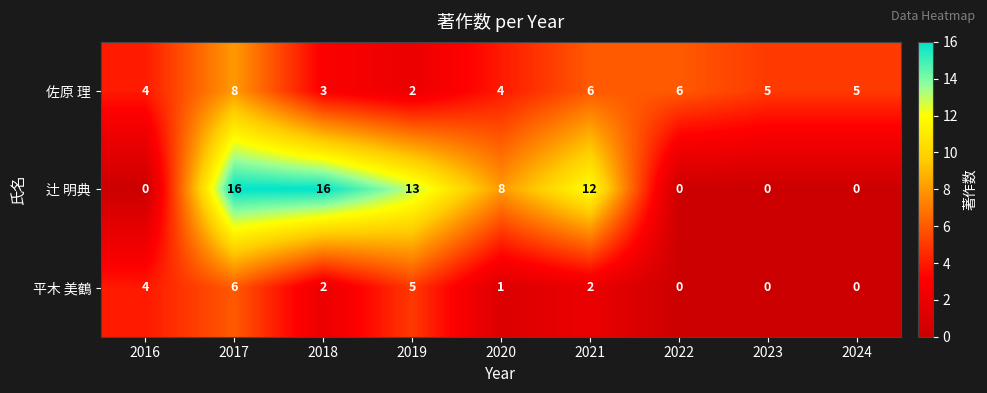

How many data points in 佐原 理 are less than 5?

4